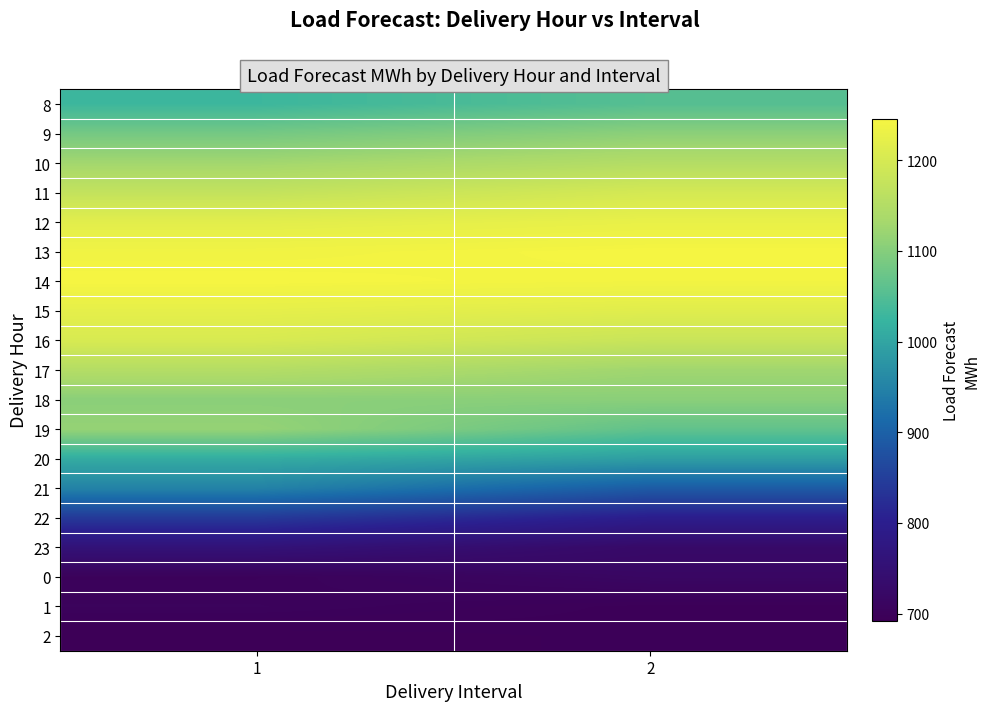

Reading right to left, transcribe all the data shown in this chart.

8: 2=1053.1	1=1028.7
9: 2=1106.5	1=1084.0
10: 2=1150.7	1=1128.6
11: 2=1197.9	1=1172.8
12: 2=1227.5	1=1217.6
13: 2=1245.2	1=1238.8
14: 2=1240.8	1=1245.3
15: 2=1214.7	1=1222.6
16: 2=1180.7	1=1202.4
17: 2=1126.6	1=1151.2
18: 2=1104.9	1=1104.9
19: 2=1064.6	1=1115.7
20: 2=990.8	1=1010.7
21: 2=892.2	1=949.4
22: 2=797.9	1=842.1
23: 2=726.8	1=757.3
0: 2=716.1	1=700.3
1: 2=695.1	1=703.0
2: 2=694.9	1=691.9